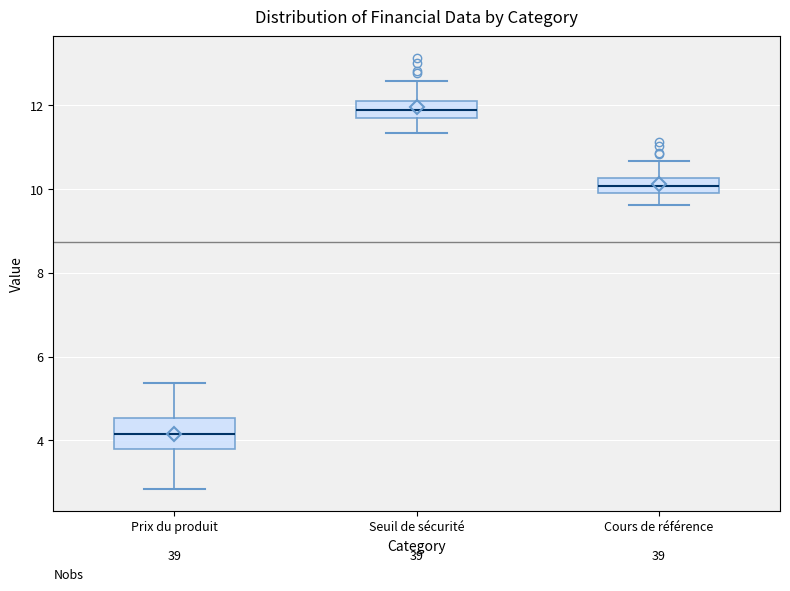

Where does the median line of the box for Seuil de sécurité sit on the y-axis? The values are not printed on the chart, so give them approximately, as read against the axis.

11.8